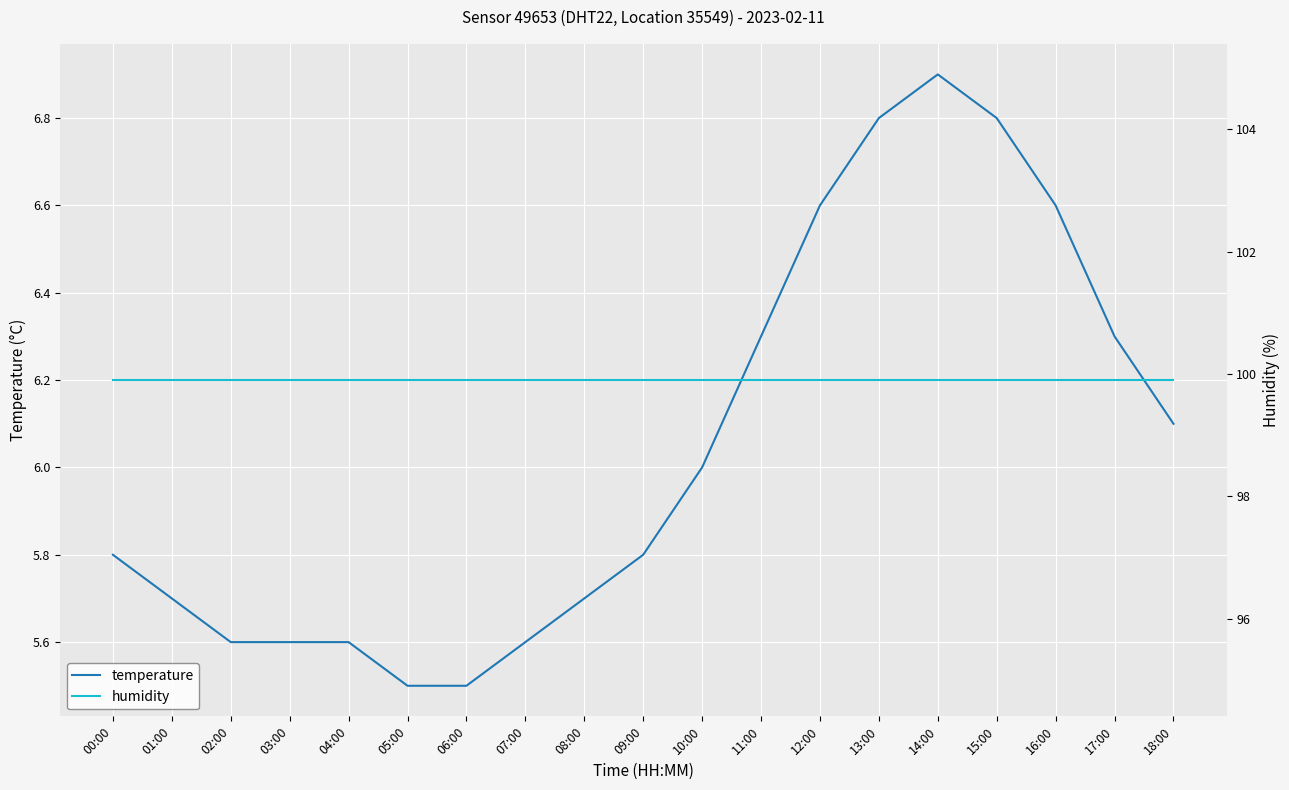

Where is temperature nearest to the value 6?

10:00